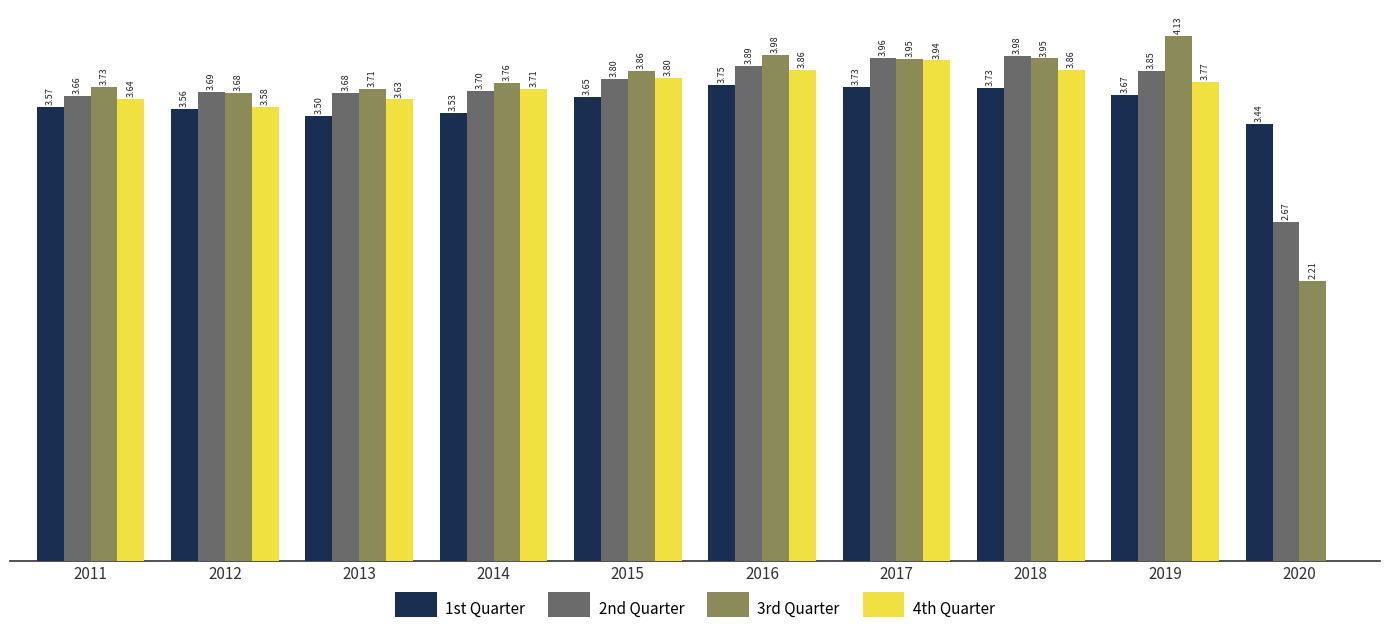

Which series has the widest spread of values?

4th Quarter